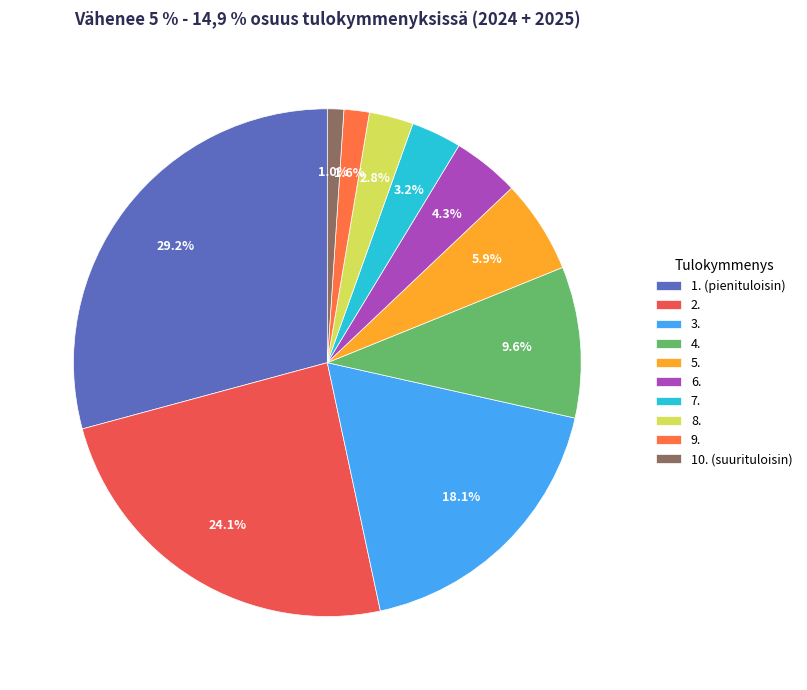

True or false: 3. accounts for 18% of the total.

True